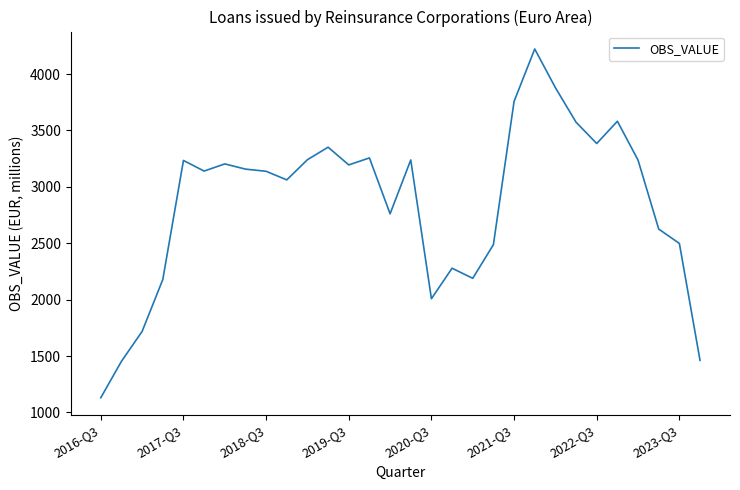

What is the maximum value shown in the chart?

4222.3